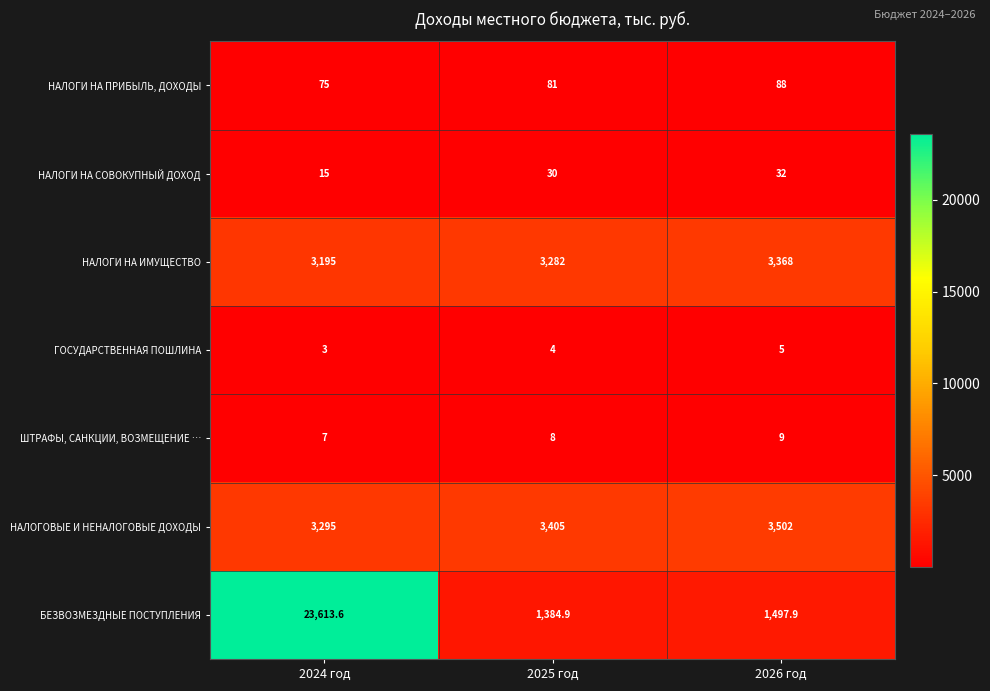

What is the spread (max minus min) of values at 2026 год?

3497.0